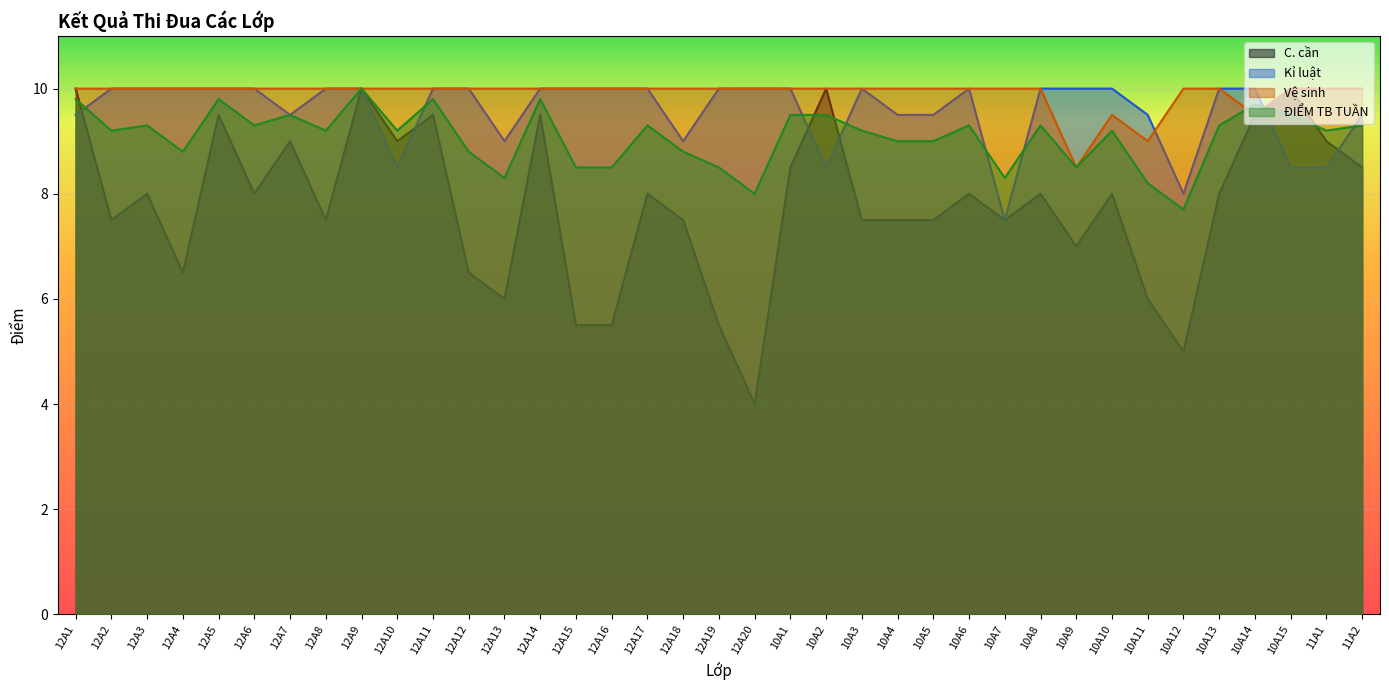

At which category does the chart reach its minimum across all series?

12A20